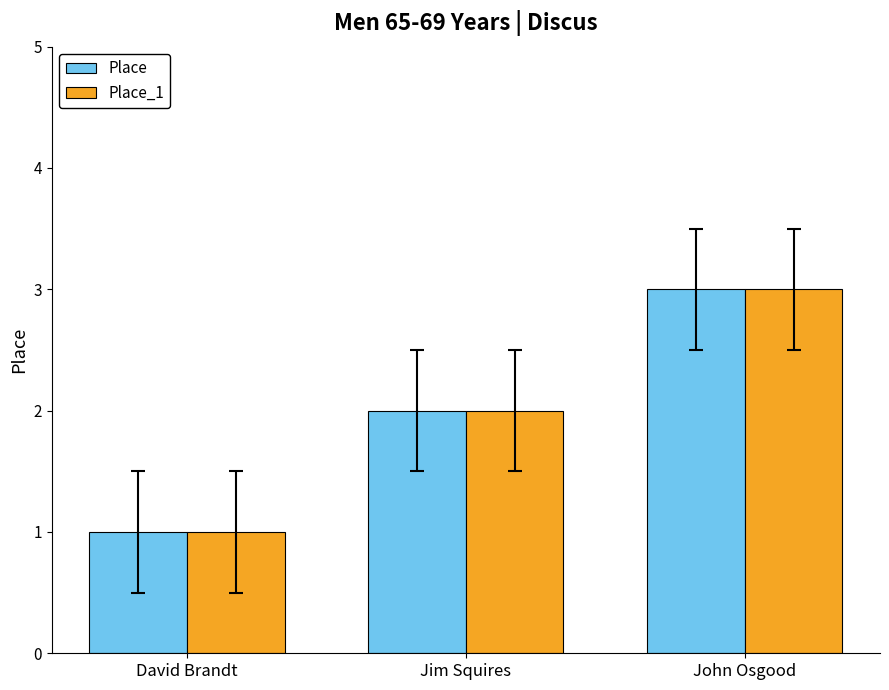

What is the value of the Place_1 bar at the 2nd from the left?

2